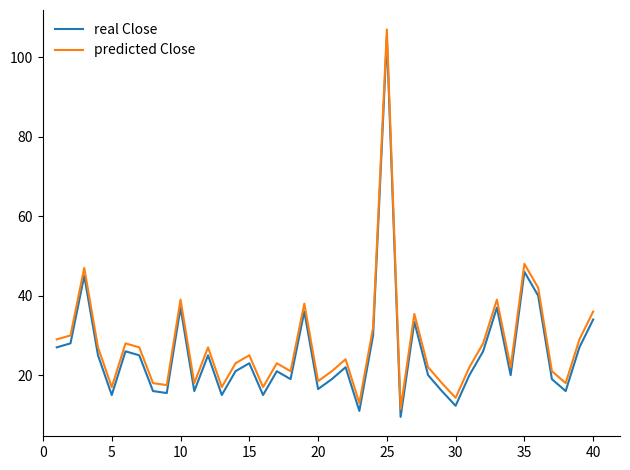

True or false: real Close and predicted Close cross at least once.

False